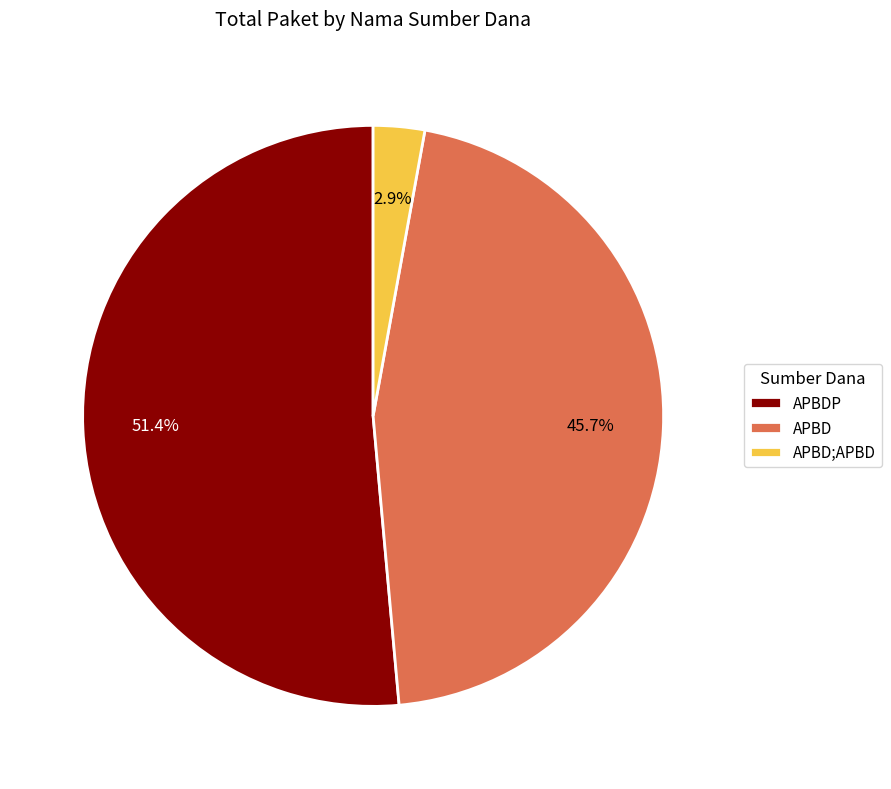

What is the majority slice?

APBDP